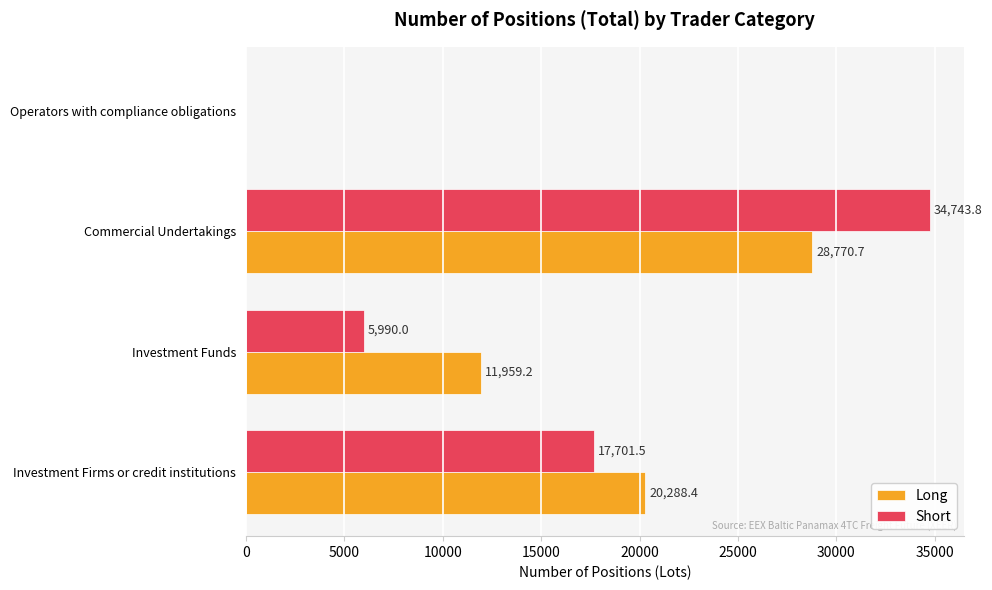

Which category has the highest value in the Long series?

Commercial Undertakings